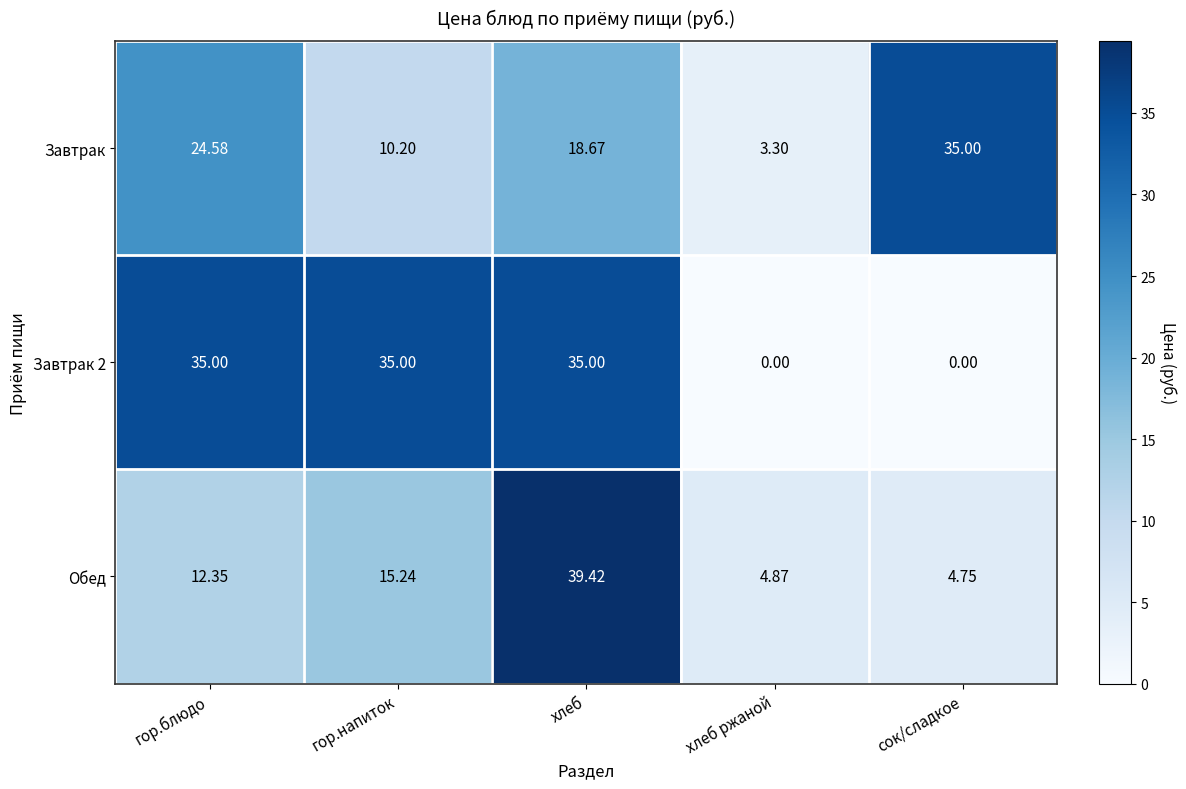

At which category is the sum across all series the highest?

хлеб